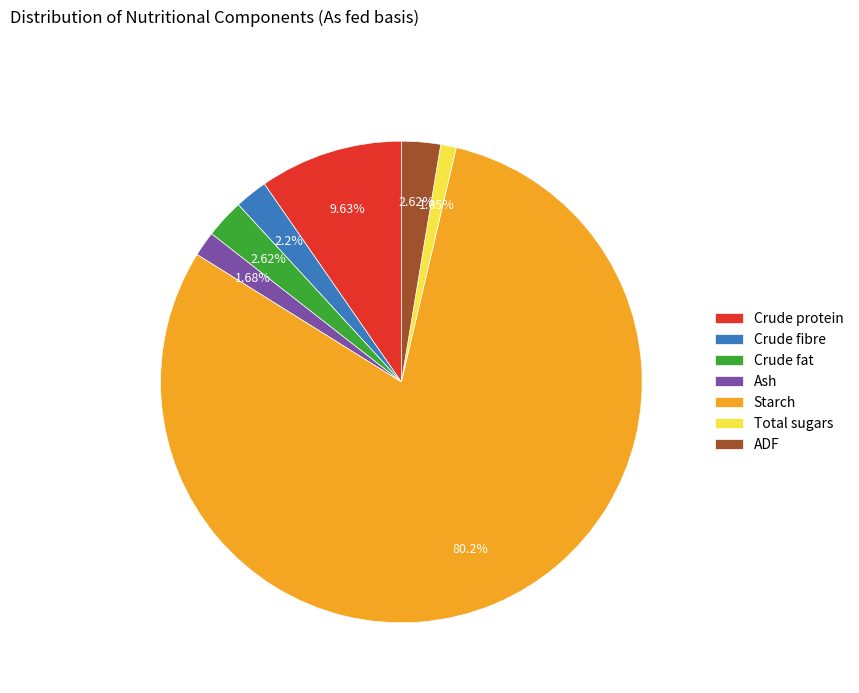

Which category has the smallest portion of the pie?

Total sugars